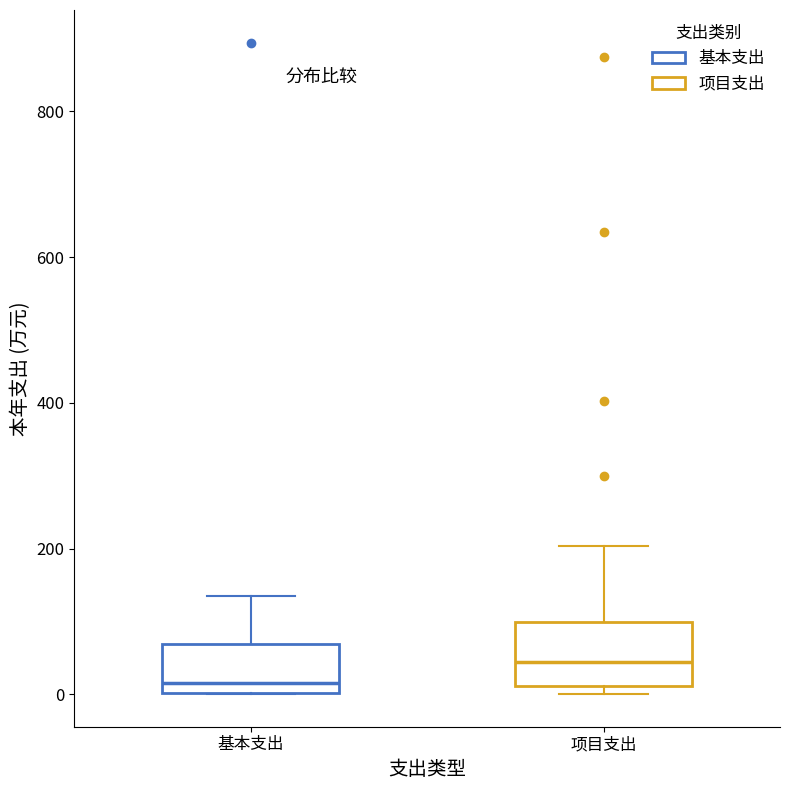

Where does the median line of the box for 基本支出 sit on the y-axis? The values are not printed on the chart, so give them approximately, as read against the axis.

20